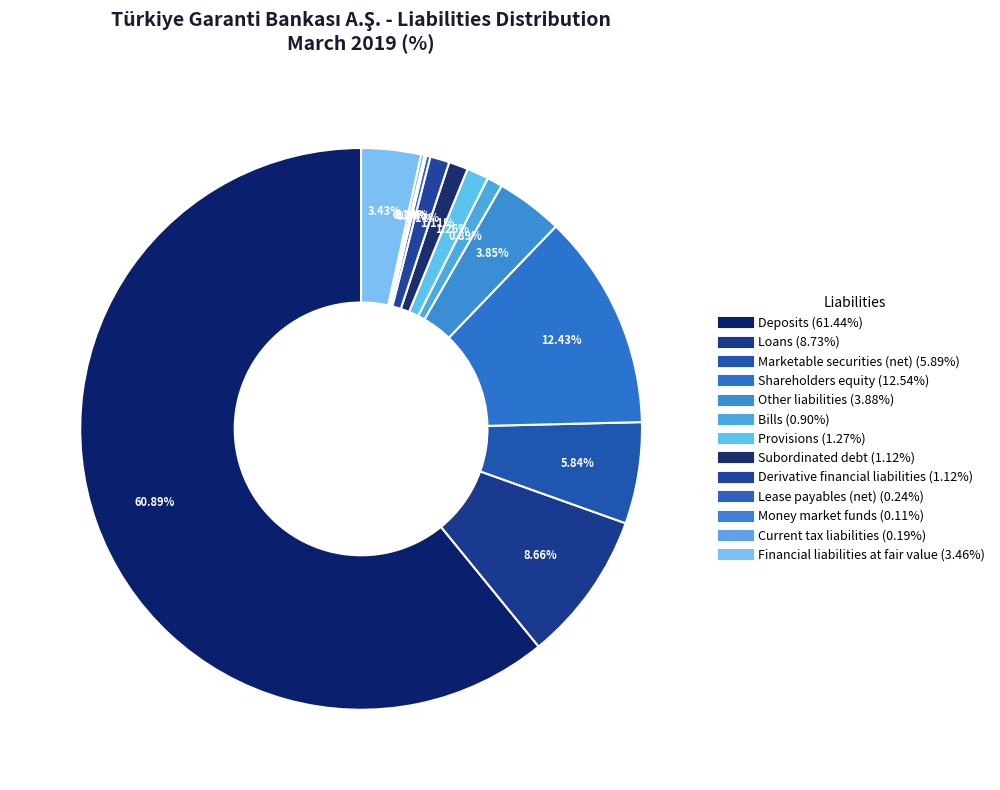

To the nearest percent, what portion does Bills represent?

1%